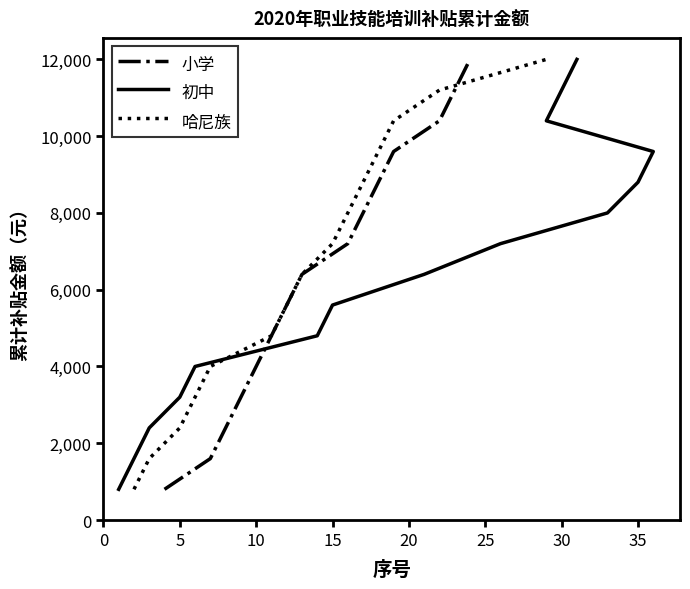

How many data points does each series have?

15